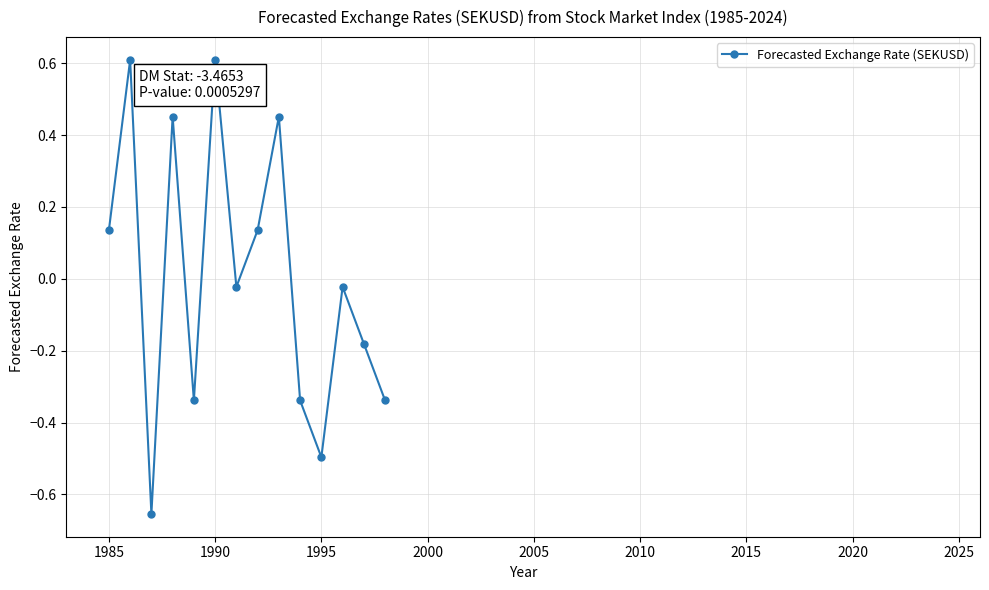

What is the value of the 2nd point from the left?

0.6